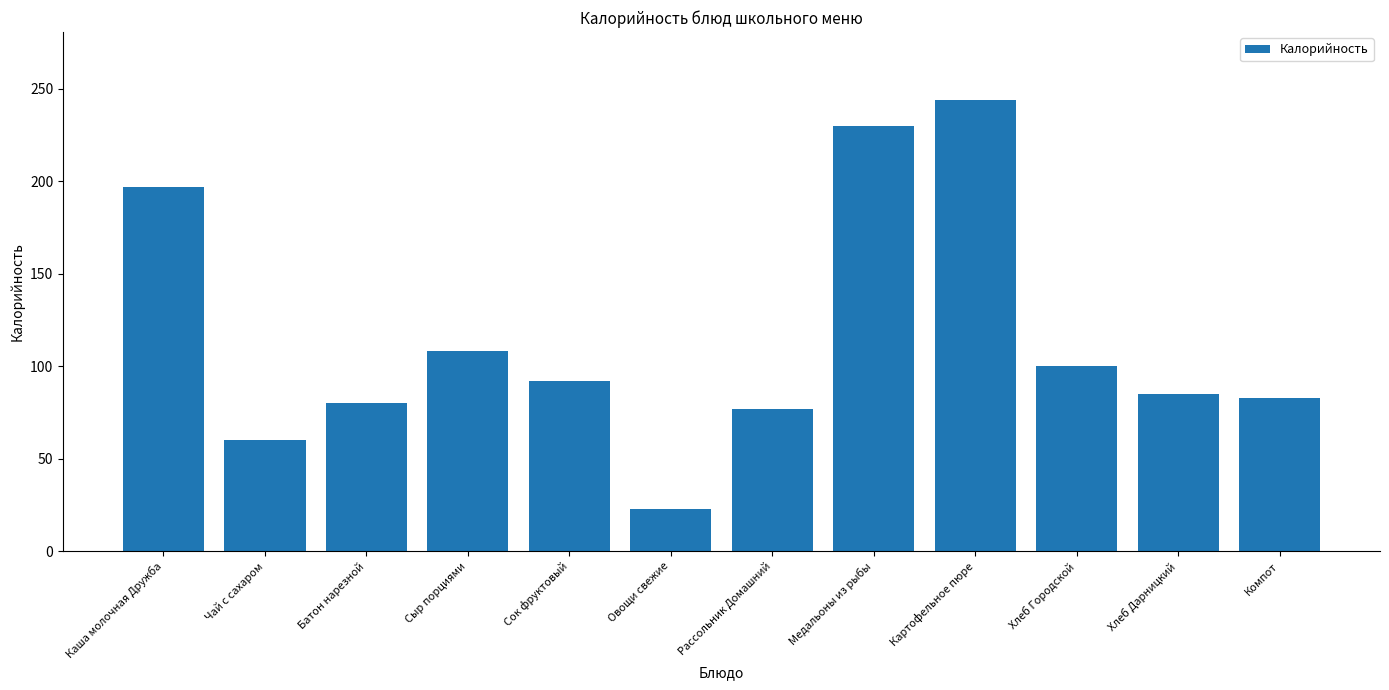

Which label corresponds to the largest value in the chart?

Картофельное пюре